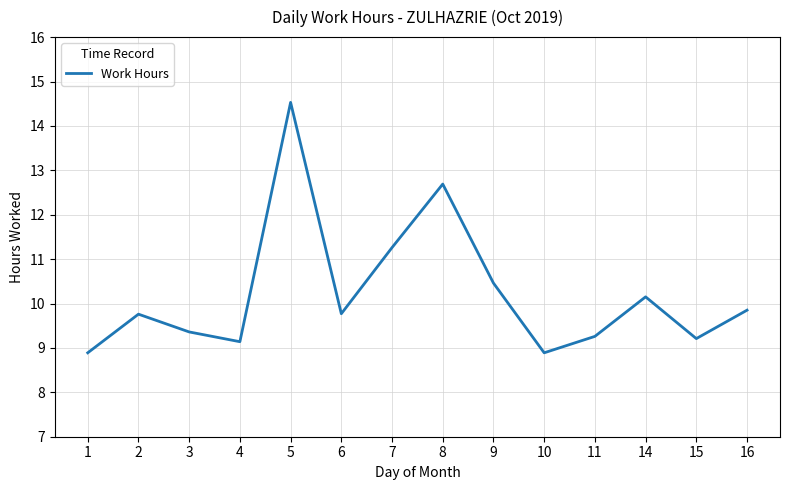

The value at 1 is 15.2. True or false?

False